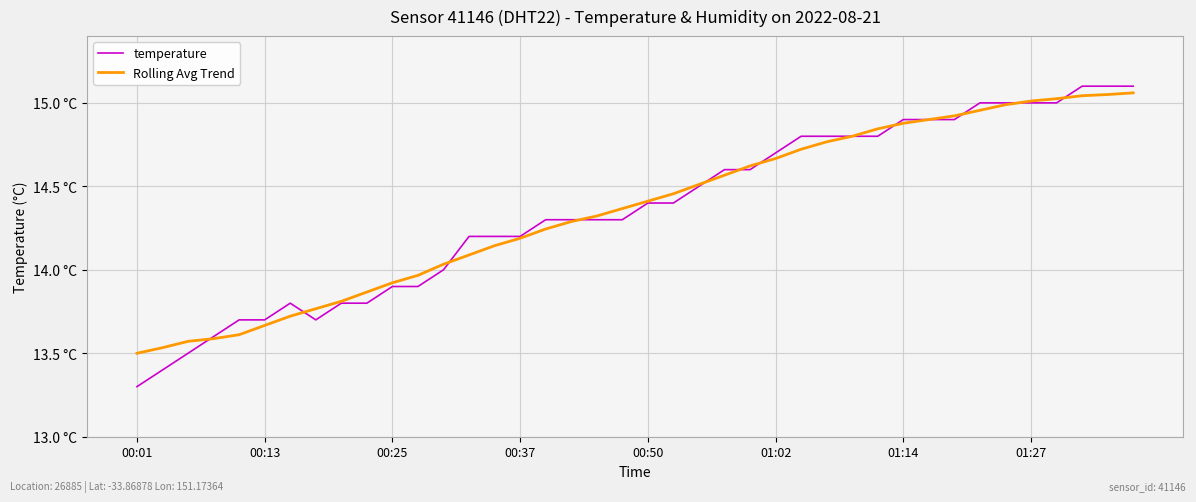

Which series ends up on top after the final intersection of temperature and Rolling Avg Trend?

temperature